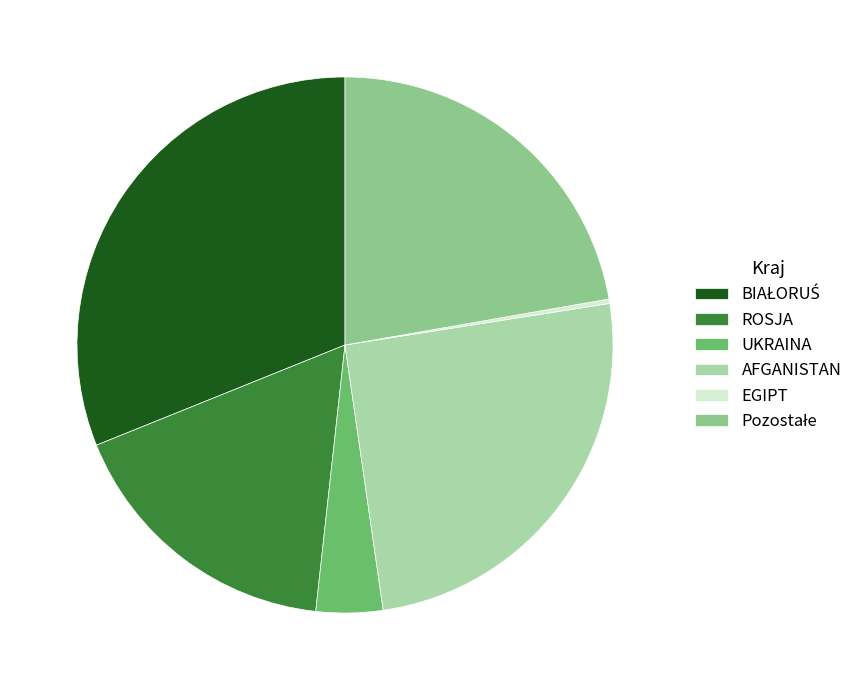

Approximately how many times larger is the value at ROSJA compared to UKRAINA?

4.3